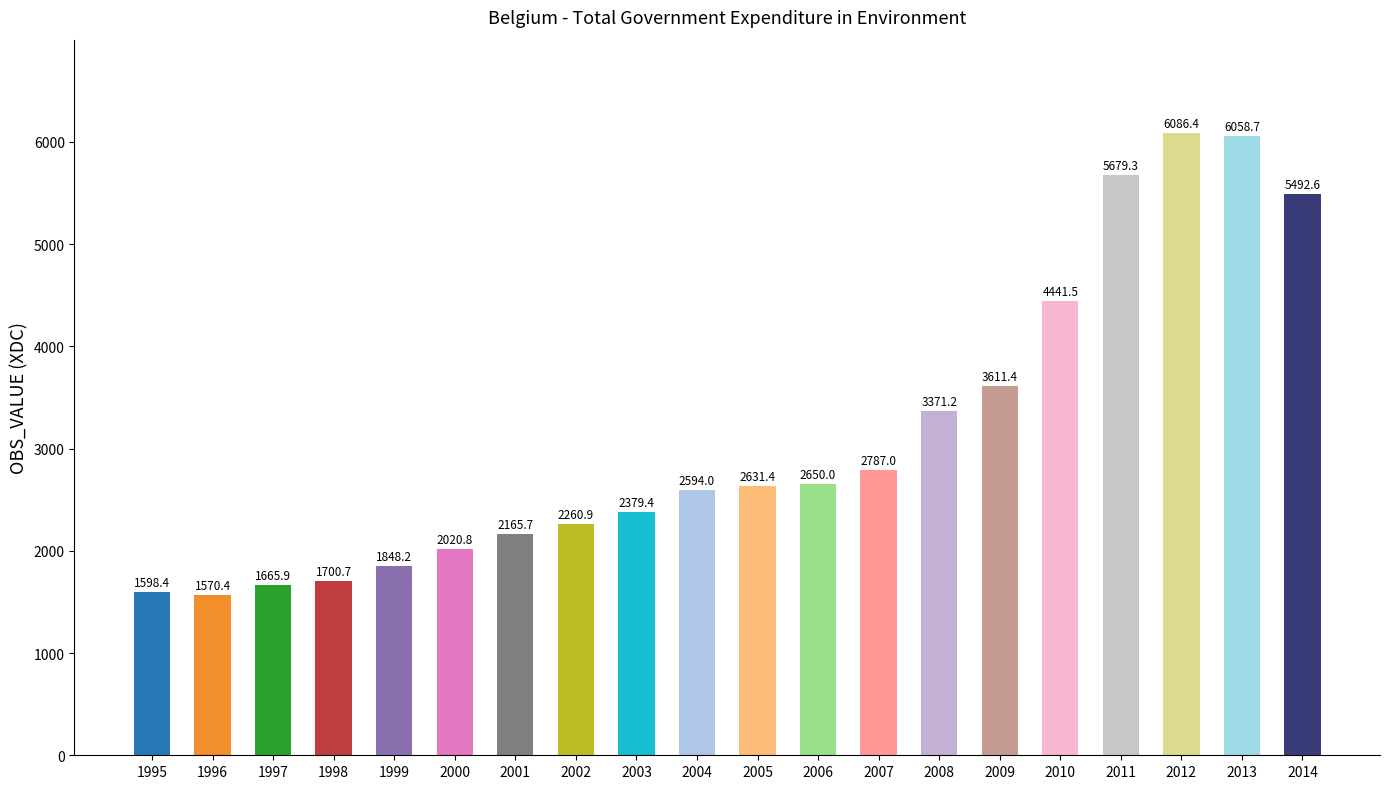

How many values are below 2631?

10